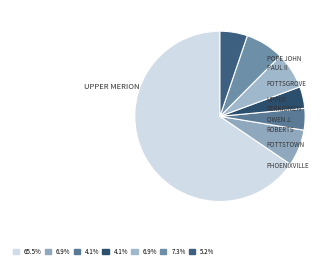

How many slices are in this pie chart?

7